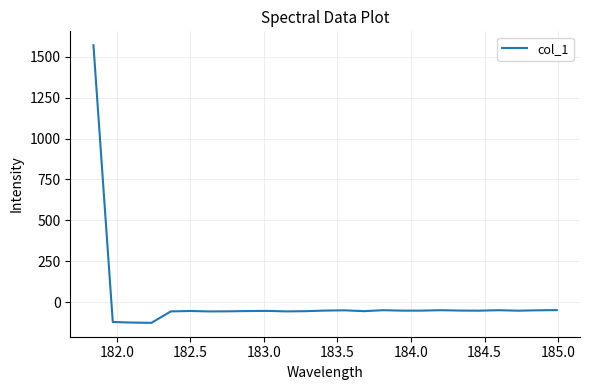

What is the smallest value displayed?

-125.2